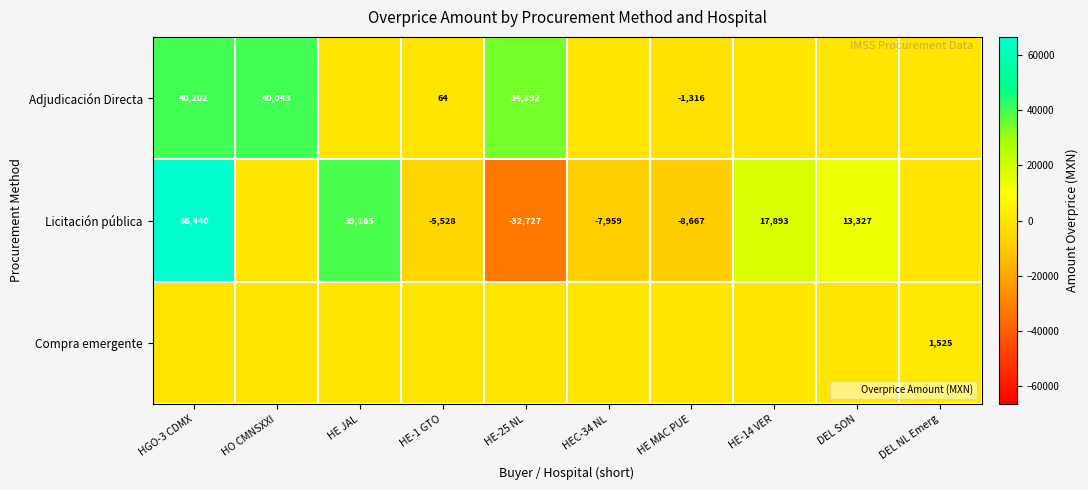

The Compra emergente series shows 2480.2 at DEL NL Emerg. True or false?

False